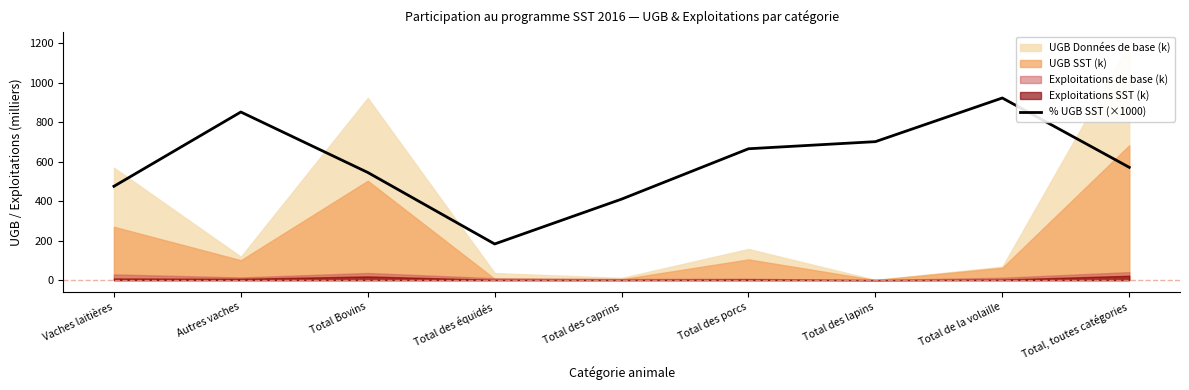

How many values are below 571?

4